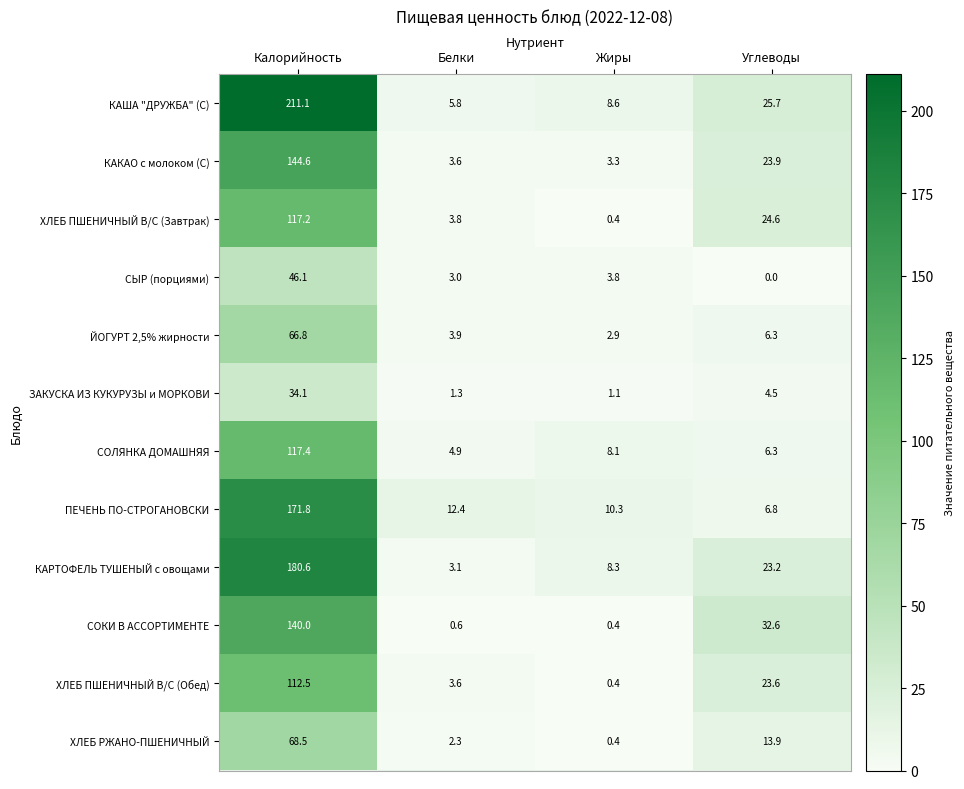

The value of ПЕЧЕНЬ ПО-СТРОГАНОВСКИ at Белки is 7.3. True or false?

False